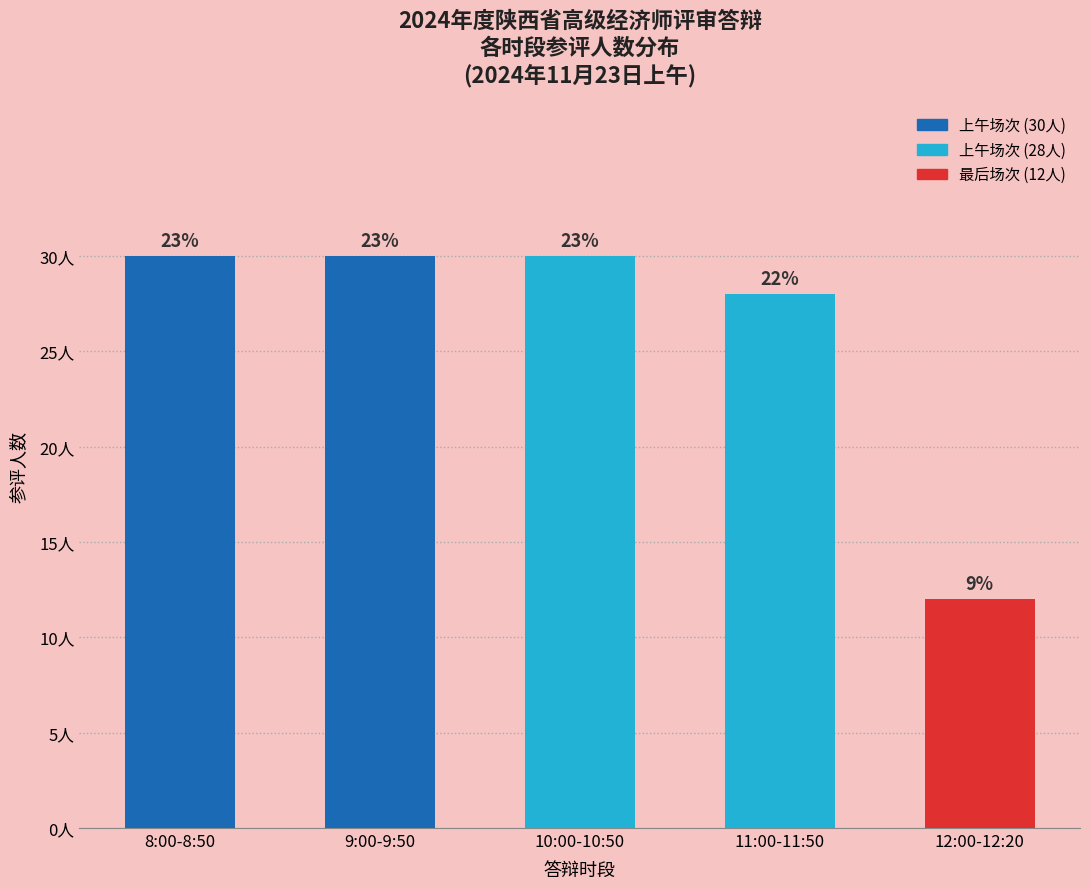

How many bars are there in total?

5